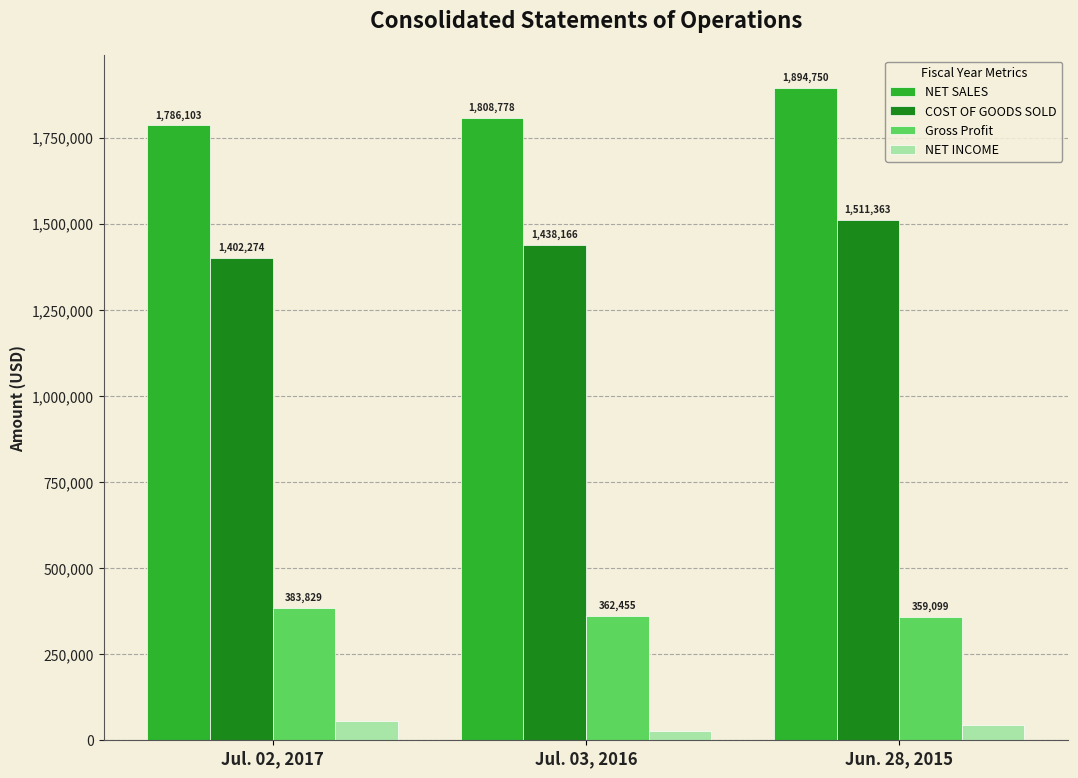

Are the bars grouped side by side (vs. stacked)?

Yes